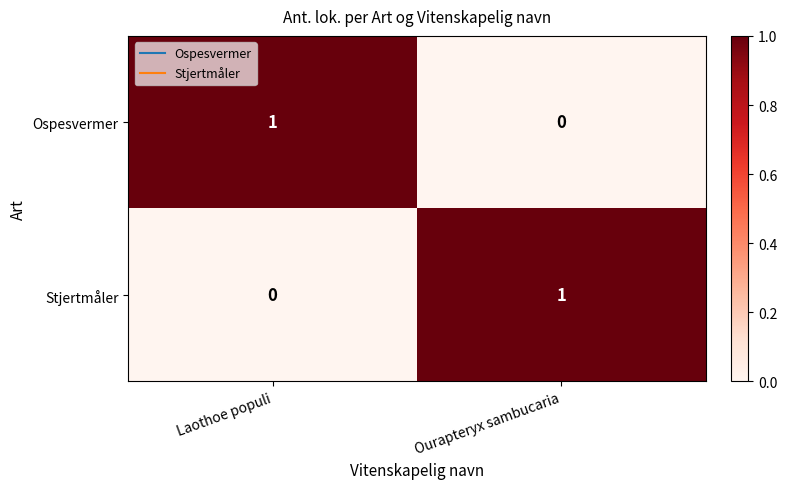

Where is Stjertmåler nearest to the value 0?

Laothoe populi